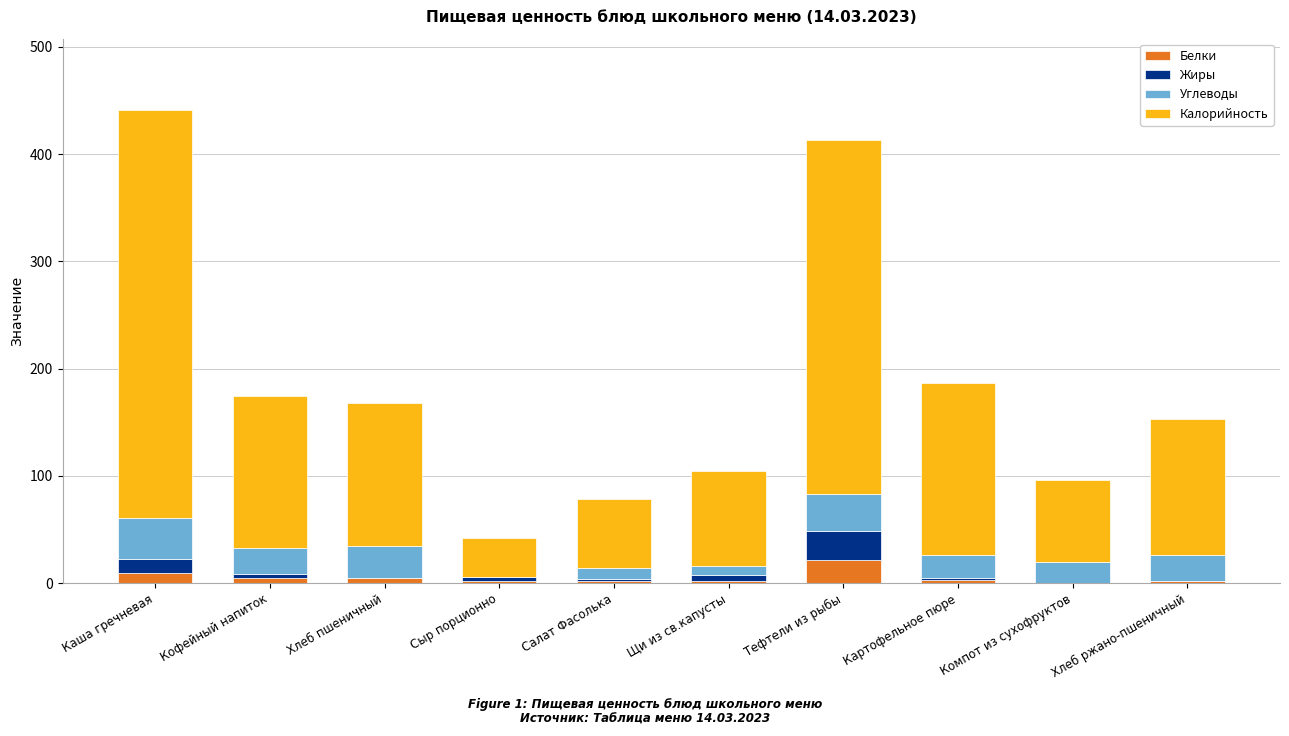

What is the highest value of the Белки series?

21.1